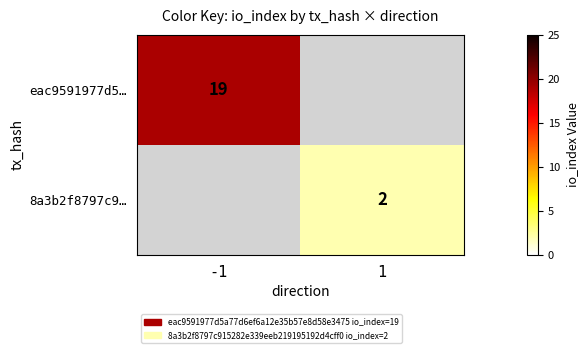

The 8a3b2f8797c9… series shows 2 at 1. True or false?

True